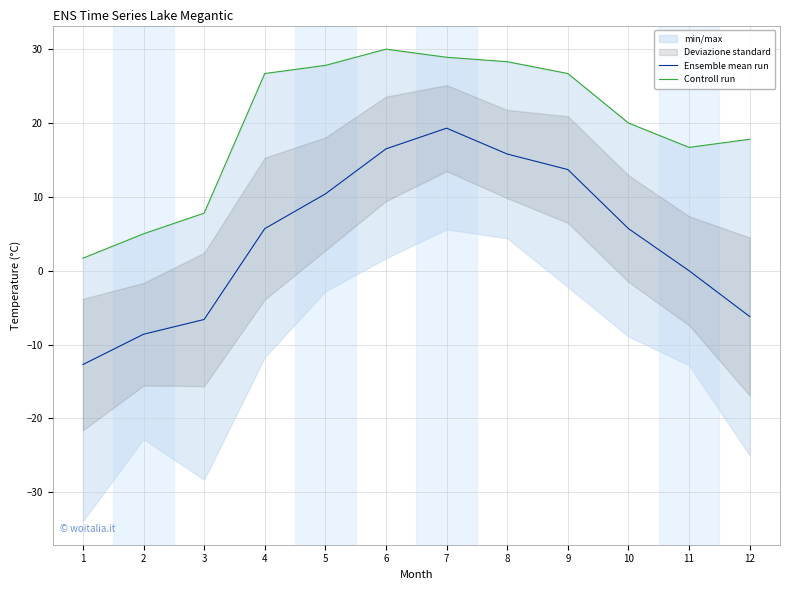

What is the sum of the Ensemble mean run values at 10 and 4?

11.4